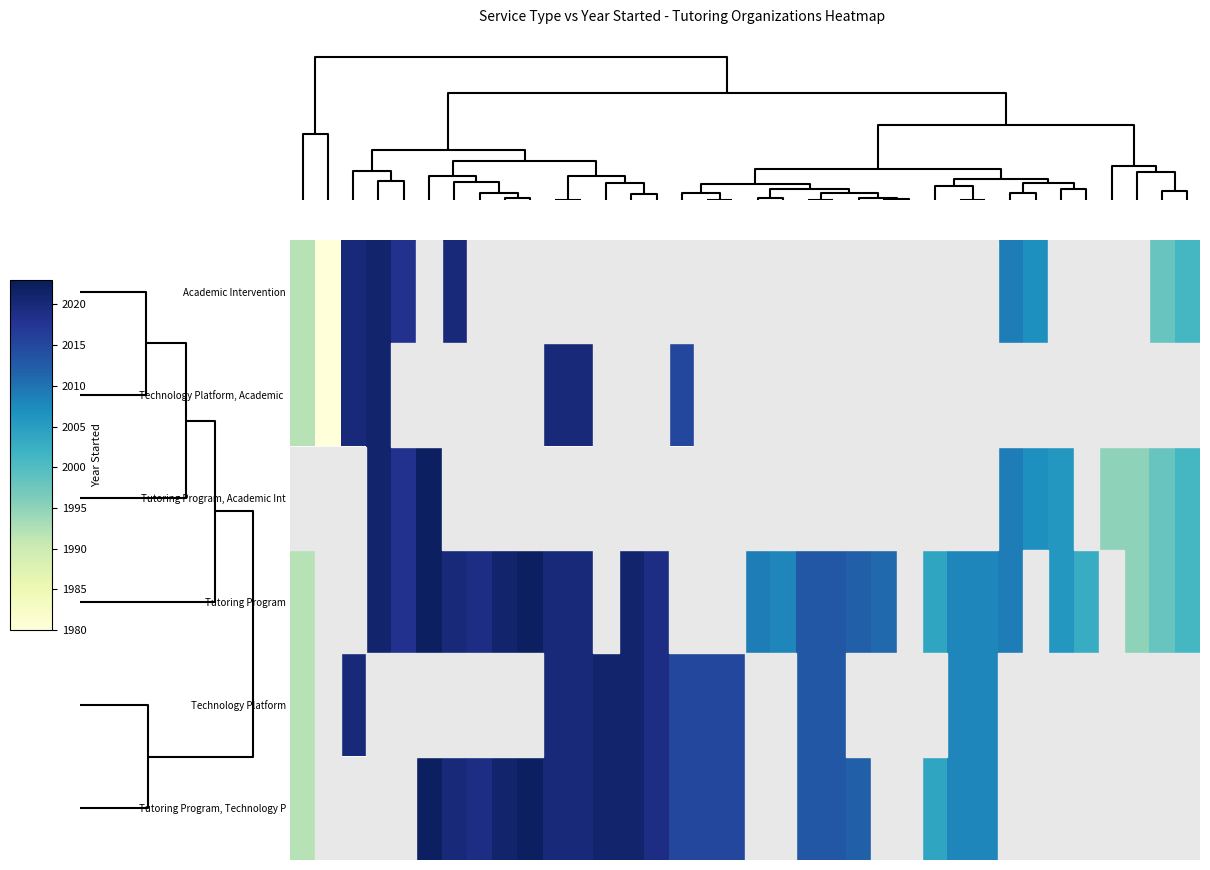

What is the lowest value of the Technology Platform, Academic series?

1980.0